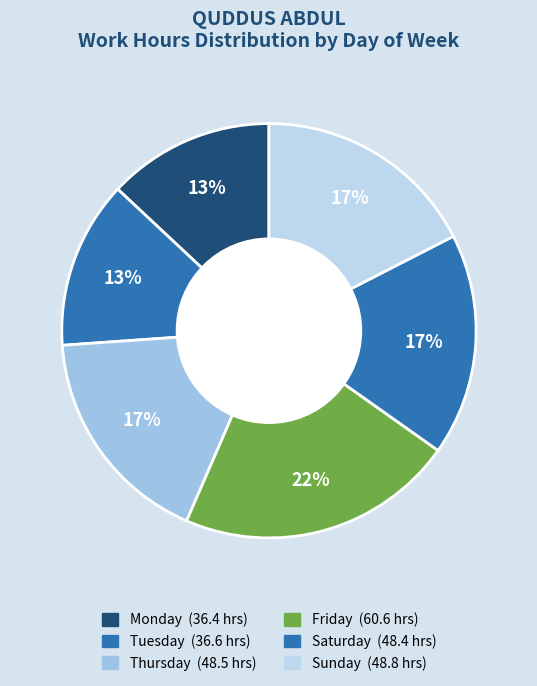

Is there any slice that represents more than half of the pie?

No